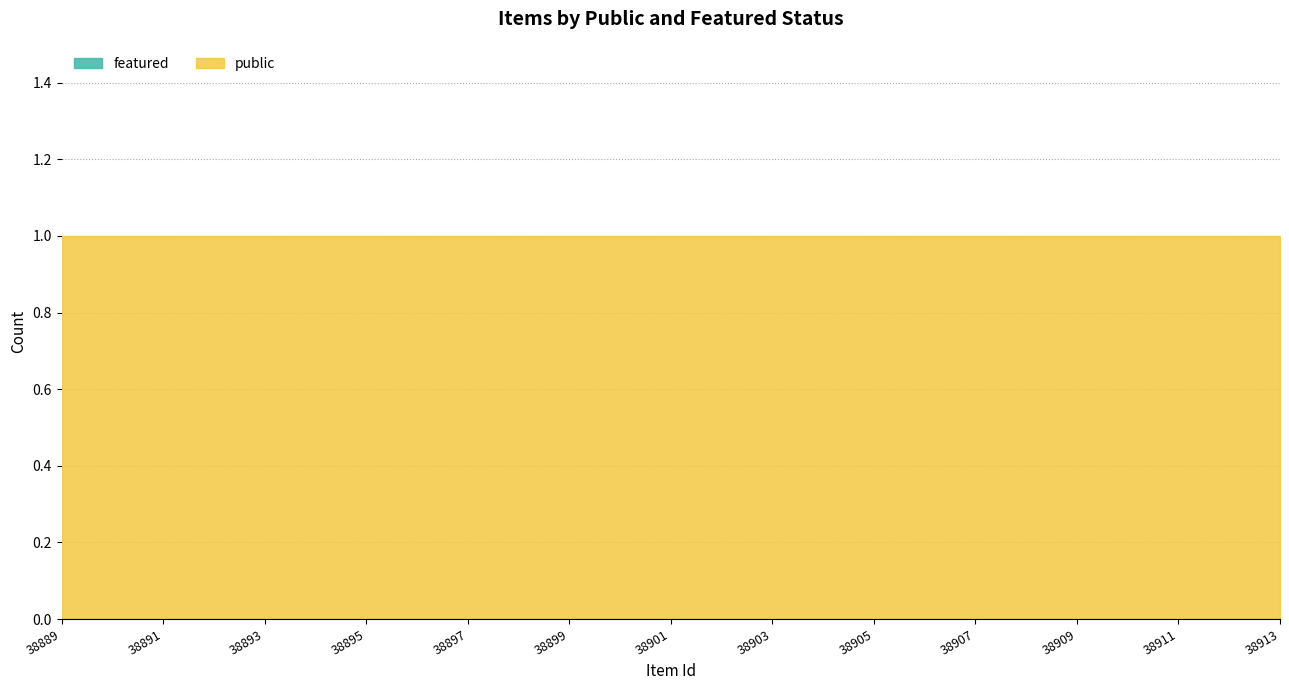

What is the difference between the highest and lowest values at 38890?

1